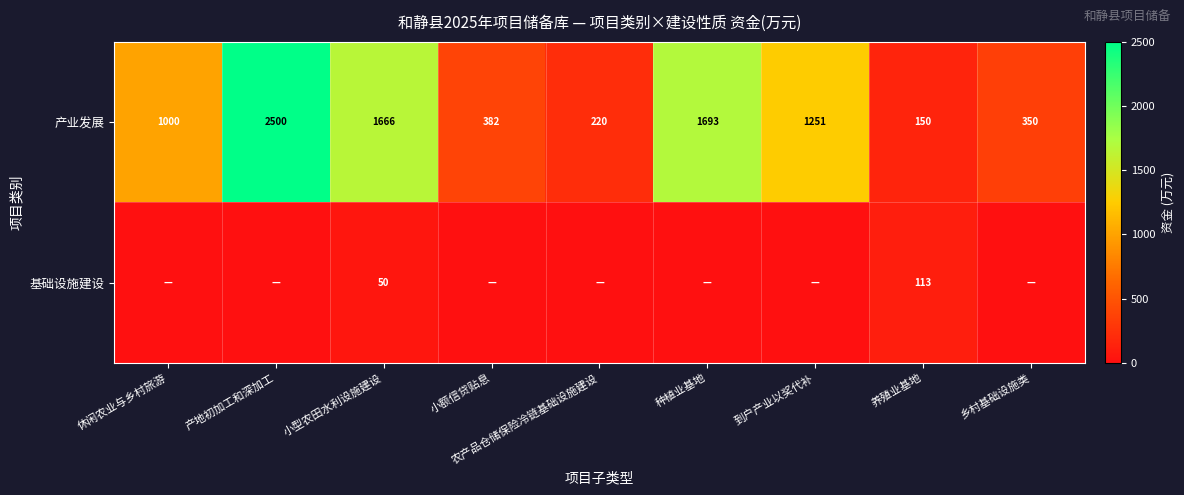

List the labels in order of 产业发展 value, smallest first.

养殖业基地, 农产品仓储保险冷链基础设施建设, 乡村基础设施类, 小额信贷贴息, 休闲农业与乡村旅游, 到户产业以奖代补, 小型农田水利设施建设, 种植业基地, 产地初加工和深加工